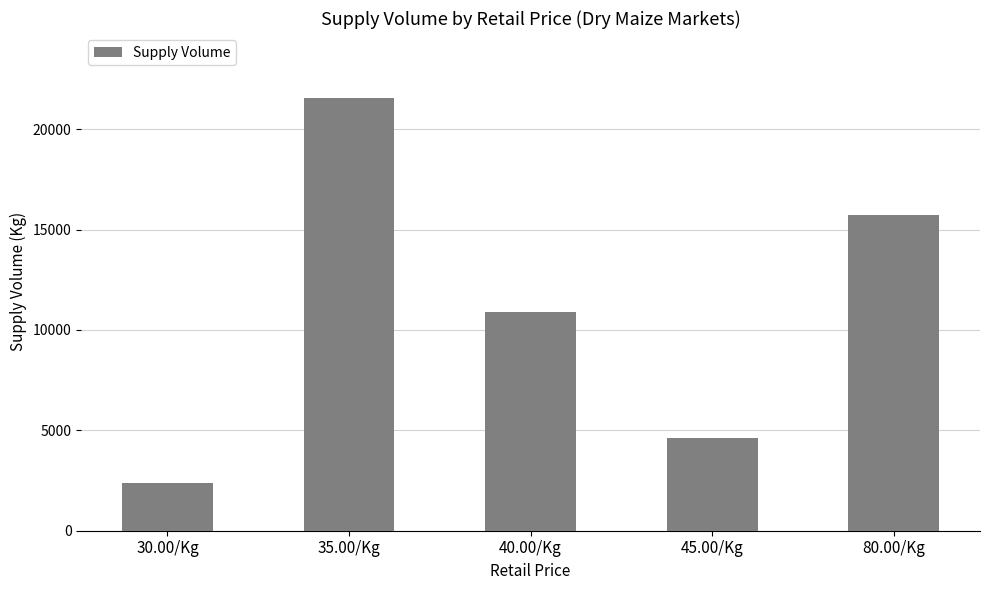

What is the value of the 1st bar from the left?

2400